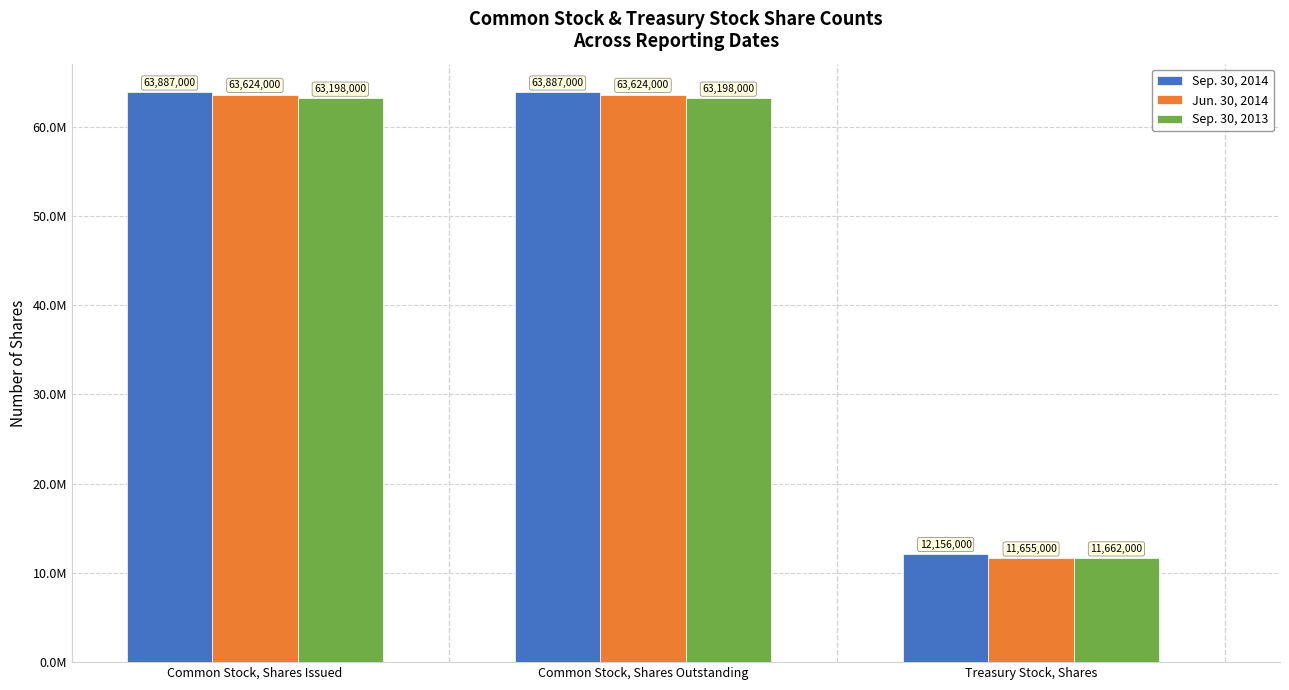

Reading left to right, extract all data points from this chart.

Sep. 30, 2014: 63887000	63887000	12156000
Jun. 30, 2014: 63624000	63624000	11655000
Sep. 30, 2013: 63198000	63198000	11662000